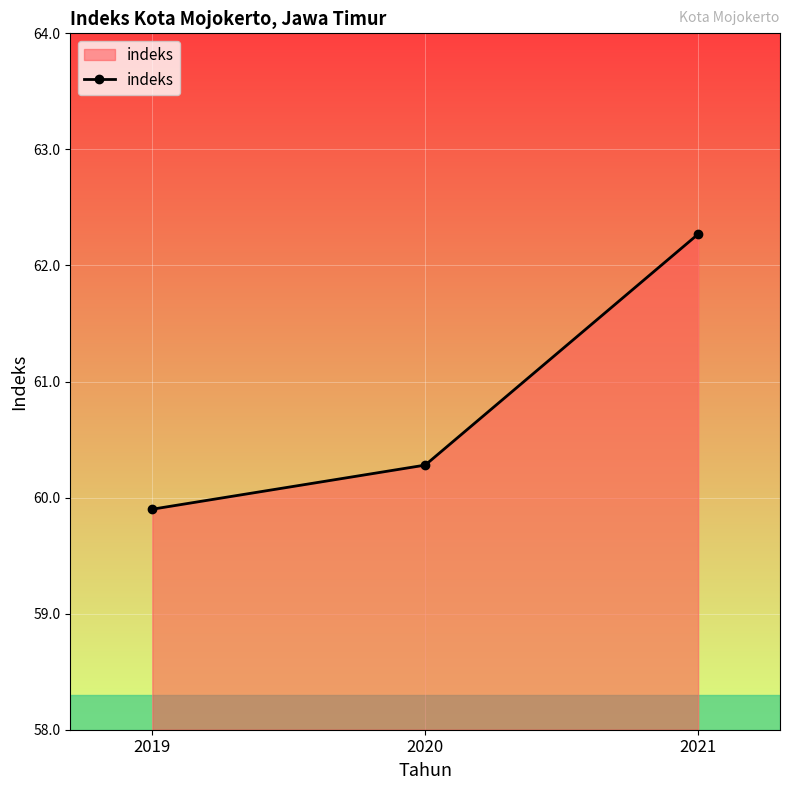

How many data points does each series have?

3